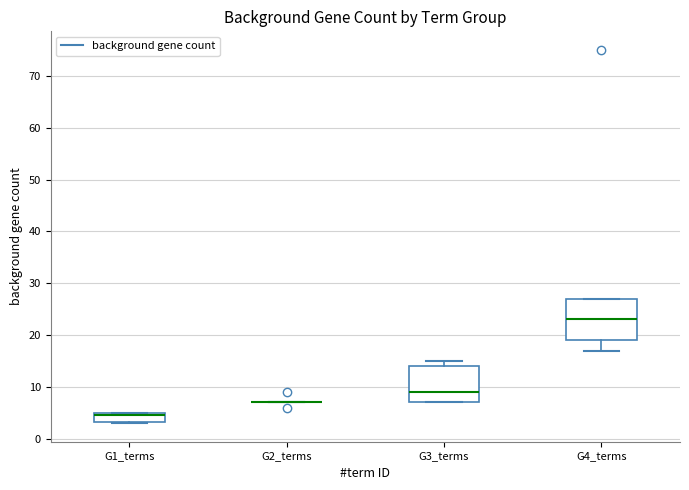

Reading left to right, transcribe this box plot: for each box, give where its median line is, the range the box spans, and where its two whiskers end, as read against the y-axis. The values are not printed on the chart, so give them approximately, as read against the axis.

G1_terms: median 5 (just below the box's upper edge), box 3 to 5, whiskers 3 to 5
G2_terms: box collapsed to a line at 7, whiskers 7 to 7
G3_terms: median 9, box 7 to 14, whiskers 7 to 15
G4_terms: median 23, box 19 to 27, whiskers 17 to 27